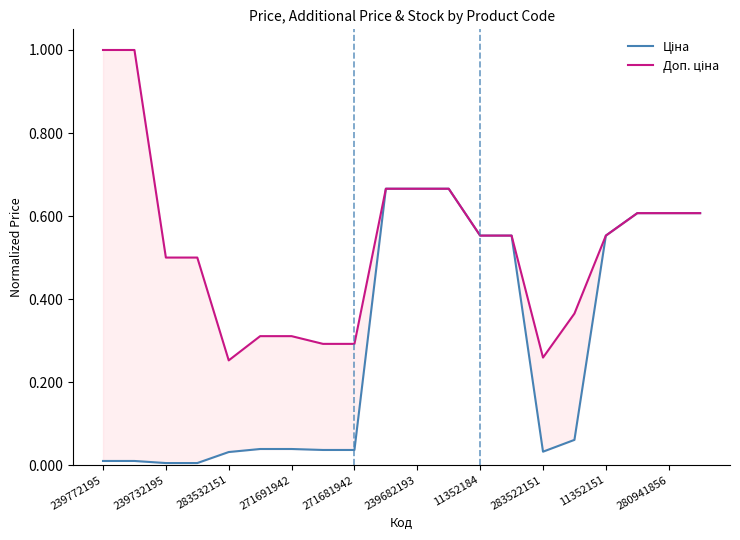

Reading left to right, transcribe all the data shown in this chart.

Ціна: 0.0	0.0	0.0	0.0	0.0	0.0	0.0	0.0	0.0	0.7	0.7	0.7	0.6	0.6	0.0	0.1	0.6	0.6	0.6	0.6
Доп. ціна: 1.0	1.0	0.5	0.5	0.3	0.3	0.3	0.3	0.3	0.7	0.7	0.7	0.6	0.6	0.3	0.4	0.6	0.6	0.6	0.6